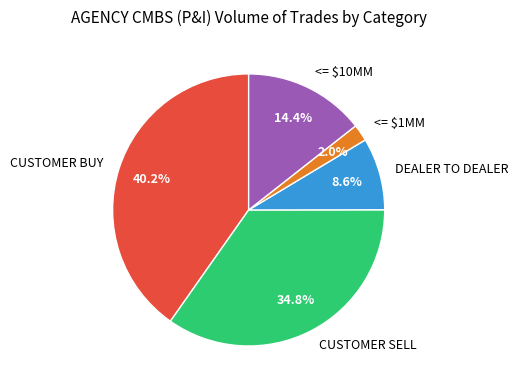

Is the sum of CUSTOMER BUY and <= $1MM greater than half?

No